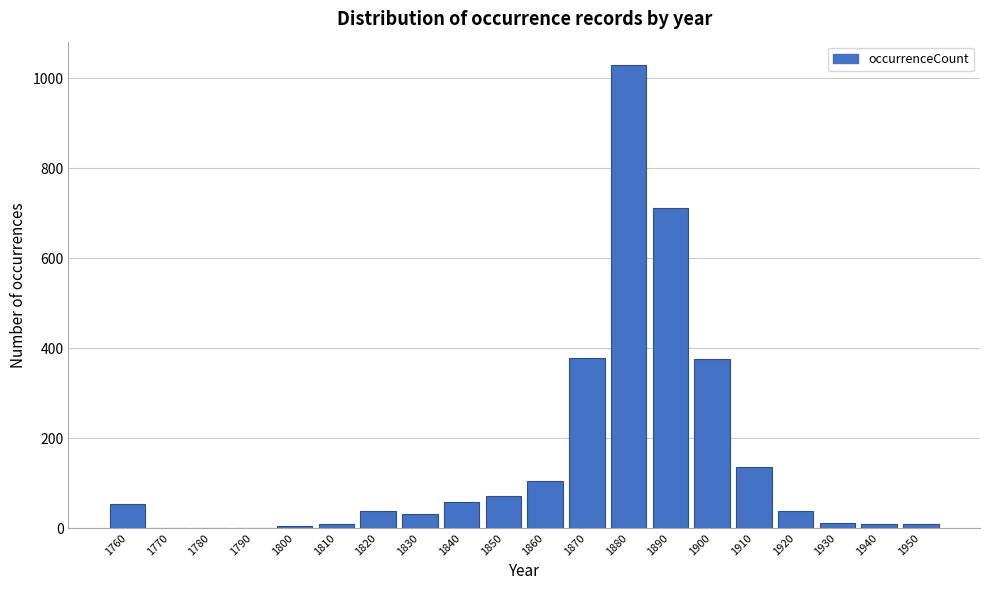

What is the sum of the values at 1760 and 1900?

428